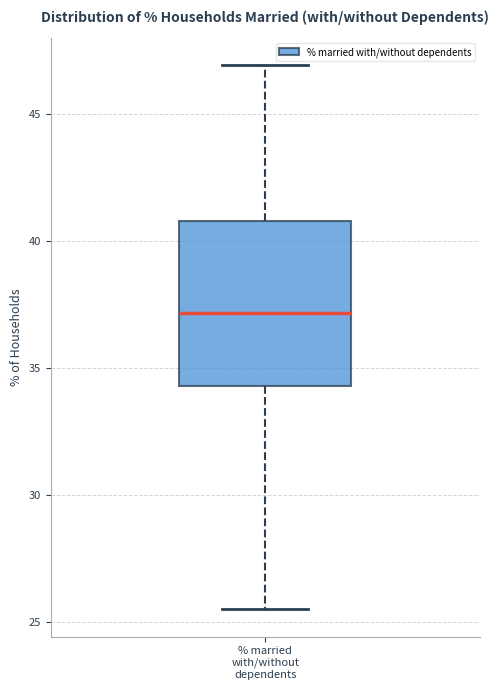

Where does the median line of the box for % married with/without dependents sit on the y-axis? The values are not printed on the chart, so give them approximately, as read against the axis.

37.0